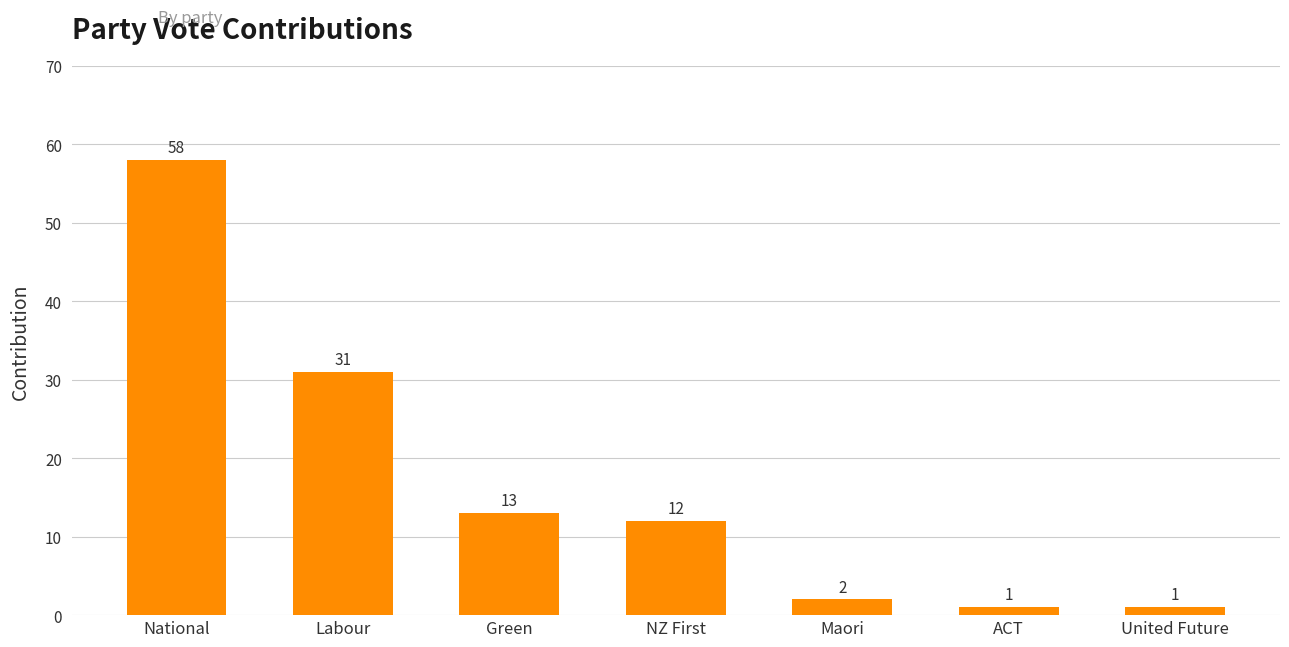

What is the ratio of the value at United Future to the value at ACT?

1.0